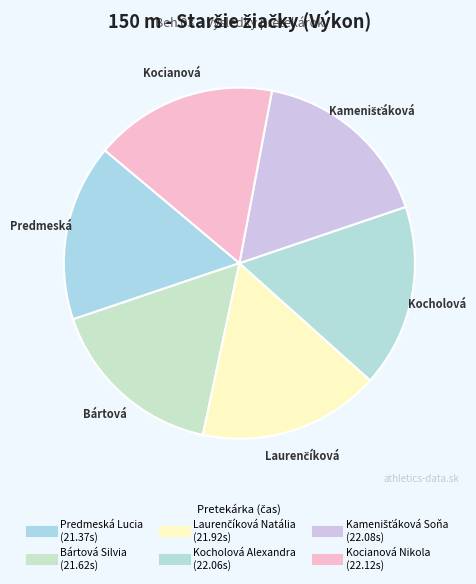

Rank the categories by value from highest to lowest.

Kocianová Nikola, Kamenišťáková Soňa, Kocholová Alexandra, Laurenčíková Natália, Bártová Silvia, Predmeská Lucia